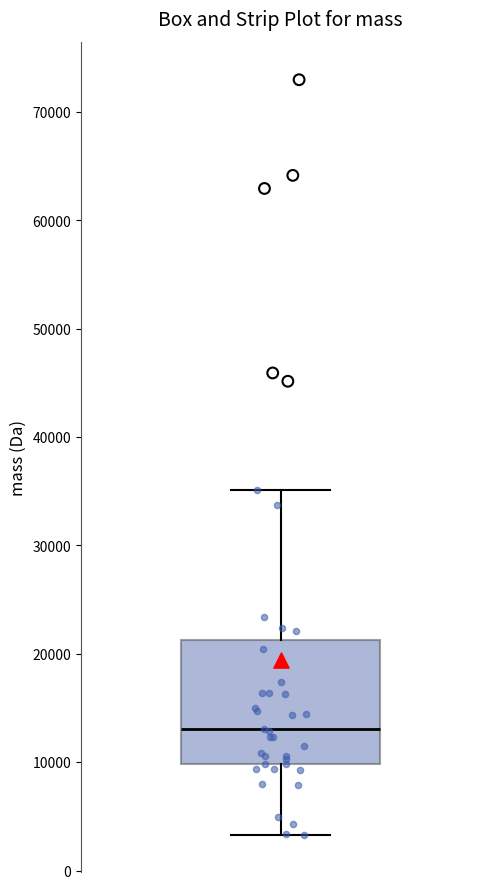

Read this box plot against the y-axis: the position of the median line, the range covered by the box, and the ends of both whiskers. The values are not printed on the chart, so give them approximately, as read against the axis.

median 13000, box 10000 to 21000, whiskers 3000 to 35000